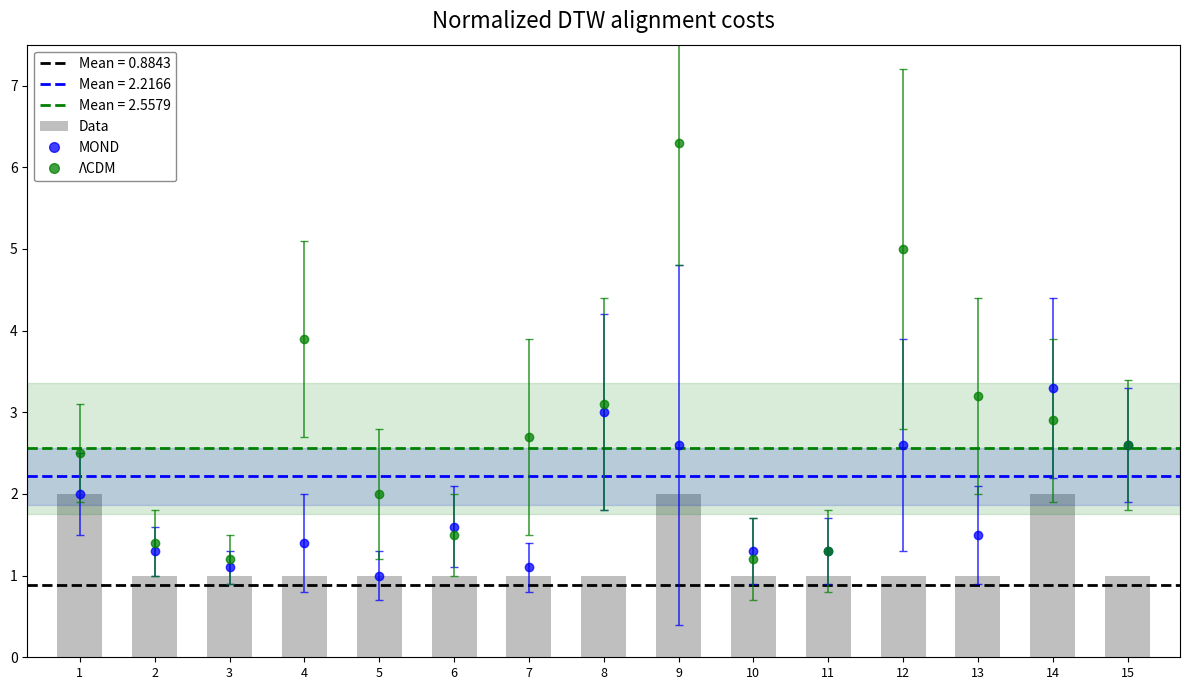

Reading left to right, extract all data points from this chart.

1=2	2=1	3=1	4=1	5=1	6=1	7=1	8=1	9=2	10=1	11=1	12=1	13=1	14=2	15=1